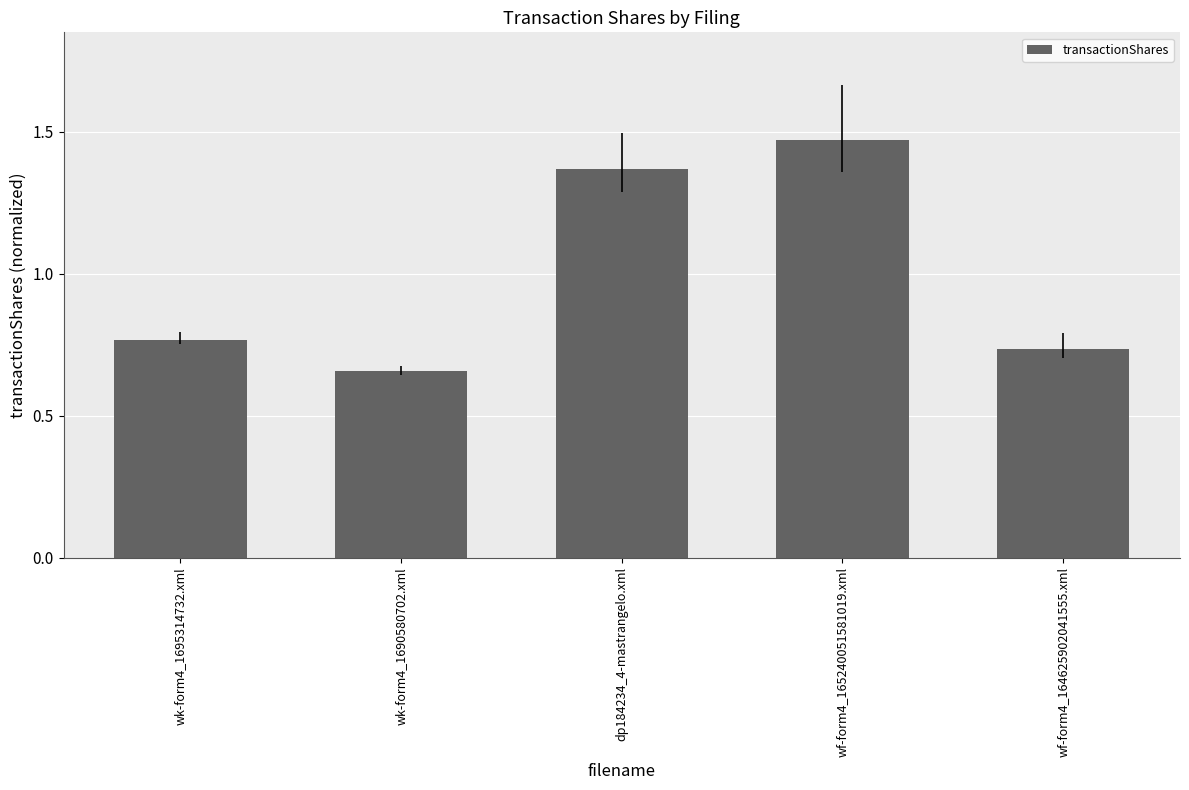

What position from the right is wf-form4_165240051581019.xml?

2